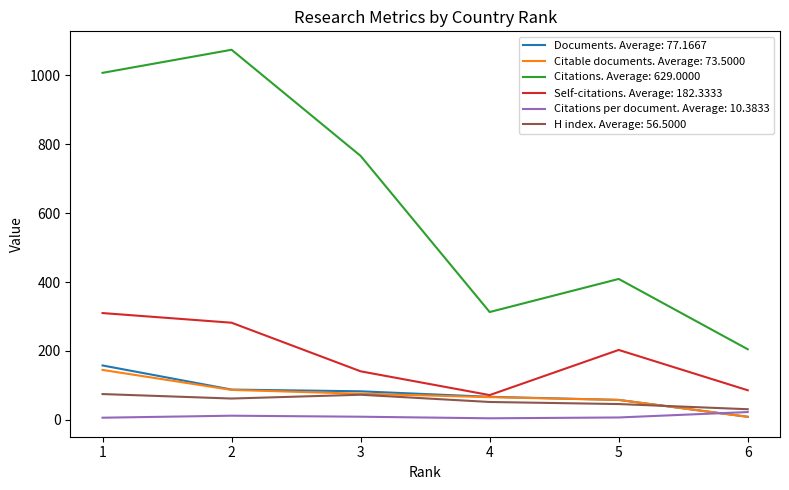

Which series has the widest spread of values?

Citations. Average: 629.0000